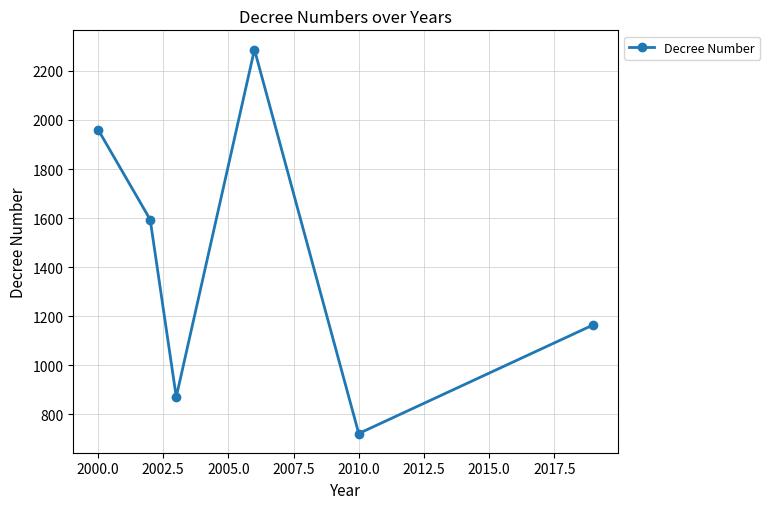

Reading left to right, what are all the values shown in this chart?

1961	1594	871	2287	722	1165